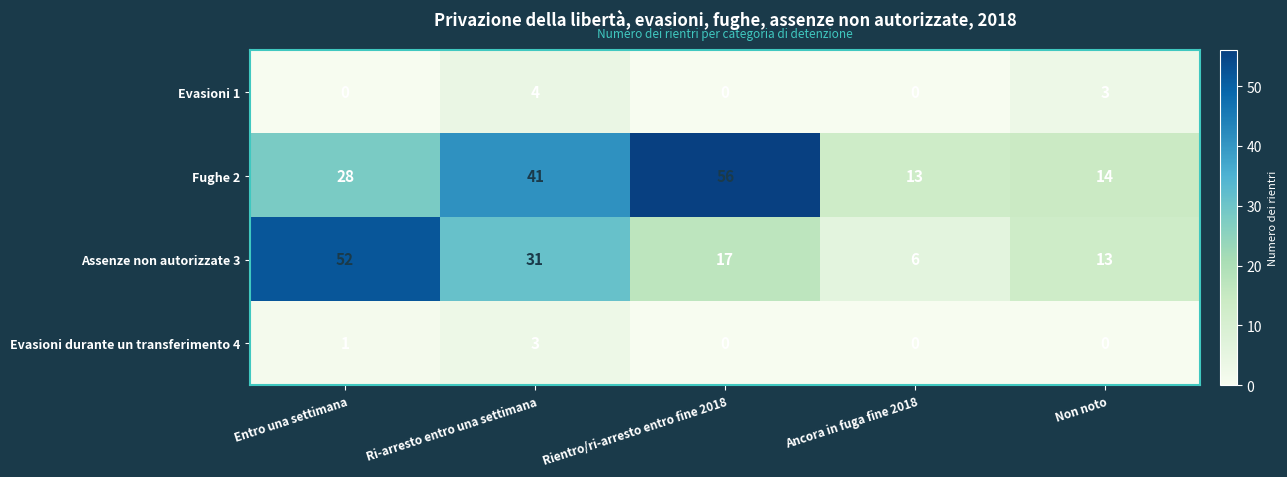

Reading left to right, transcribe all the data shown in this chart.

Evasioni 1: Entro una settimana=0	Ri-arresto entro una settimana=4	Rientro/ri-arresto entro fine 2018=0	Ancora in fuga fine 2018=0	Non noto=3
Fughe 2: Entro una settimana=28	Ri-arresto entro una settimana=41	Rientro/ri-arresto entro fine 2018=56	Ancora in fuga fine 2018=13	Non noto=14
Assenze non autorizzate 3: Entro una settimana=52	Ri-arresto entro una settimana=31	Rientro/ri-arresto entro fine 2018=17	Ancora in fuga fine 2018=6	Non noto=13
Evasioni durante un transferimento 4: Entro una settimana=1	Ri-arresto entro una settimana=3	Rientro/ri-arresto entro fine 2018=0	Ancora in fuga fine 2018=0	Non noto=0